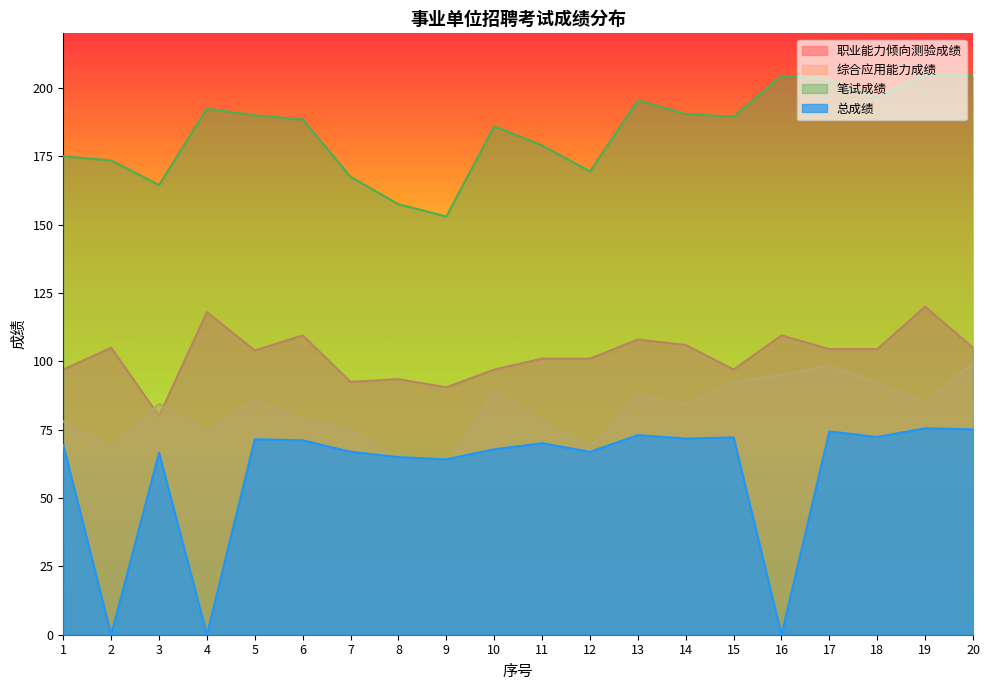

What is the highest value of the 笔试成绩 series?

205.0